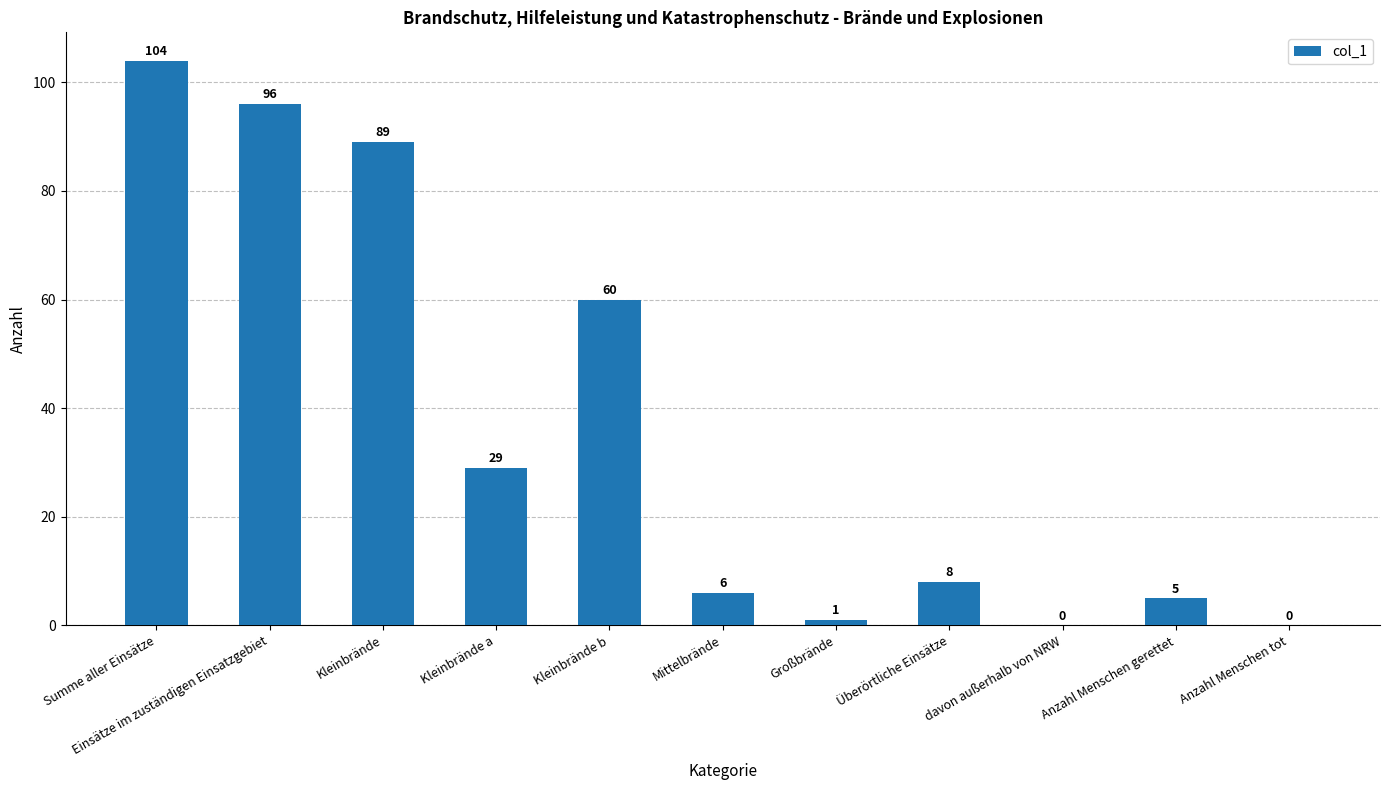

What is the sum of the values at Anzahl Menschen gerettet and Kleinbrände a?

34